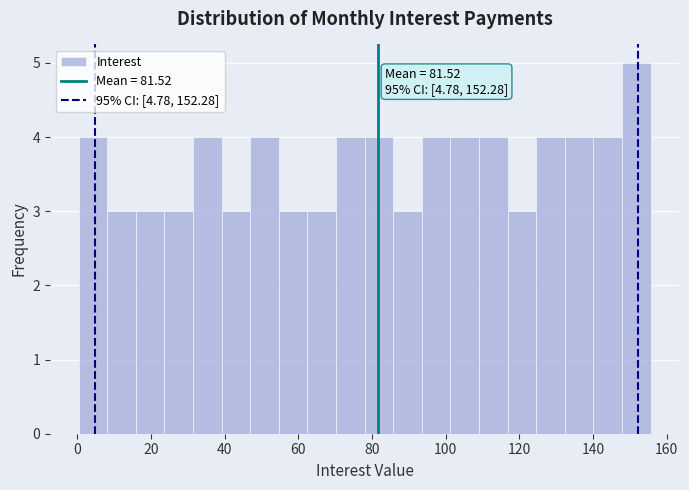

Read against the x-axis, roughly where is the centre of the tallest bar?

152